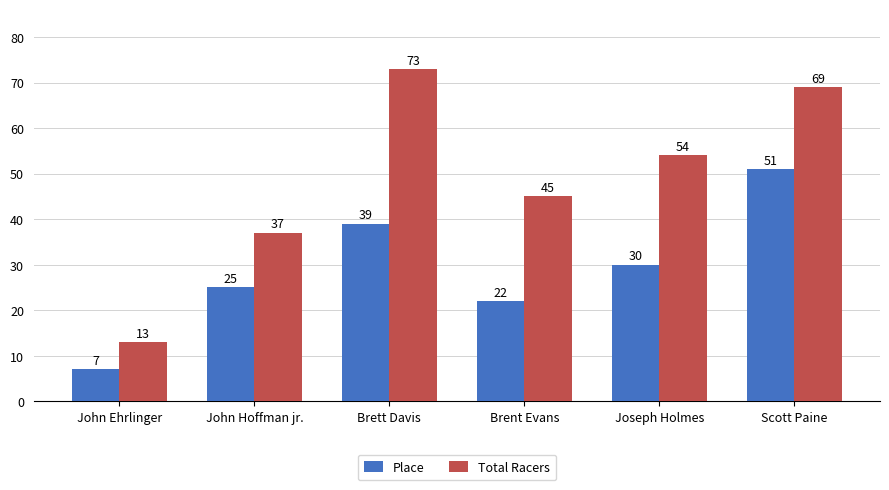

What are all the series names shown in the legend?

Place, Total Racers